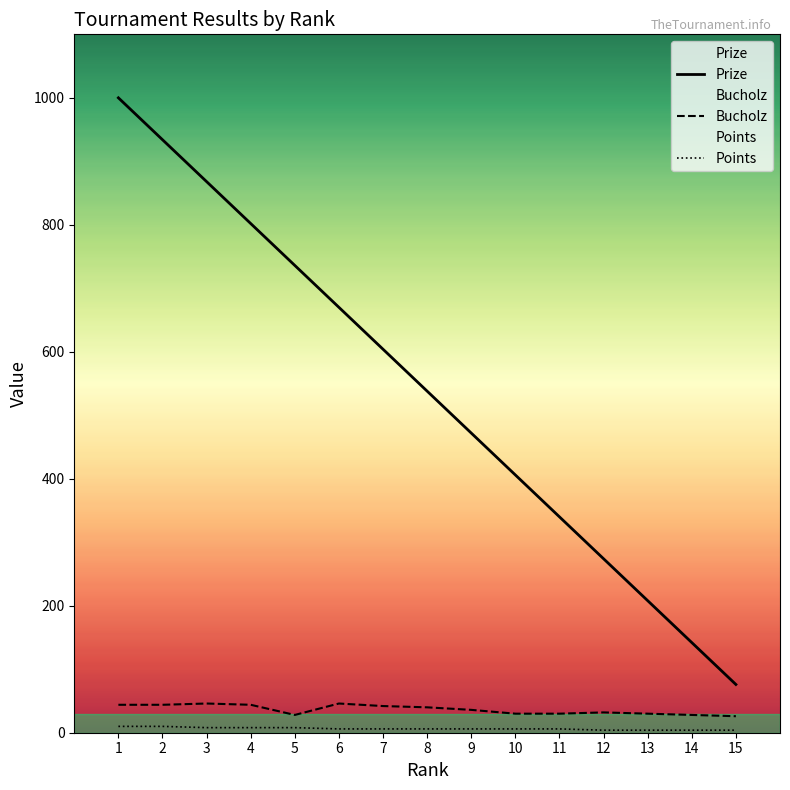

True or false: Bucholz and Prize cross at least once.

False